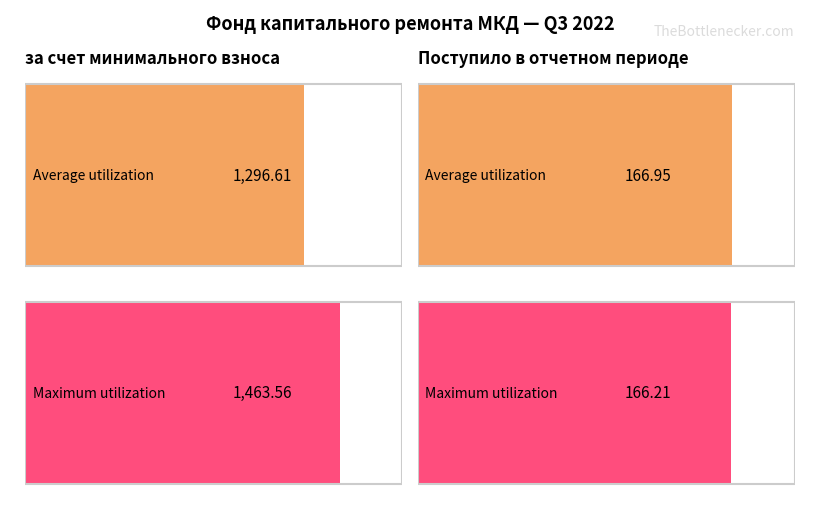

Which series changed the most between за счет минимального взноса and Поступило в отчетном периоде?

Maximum utilization